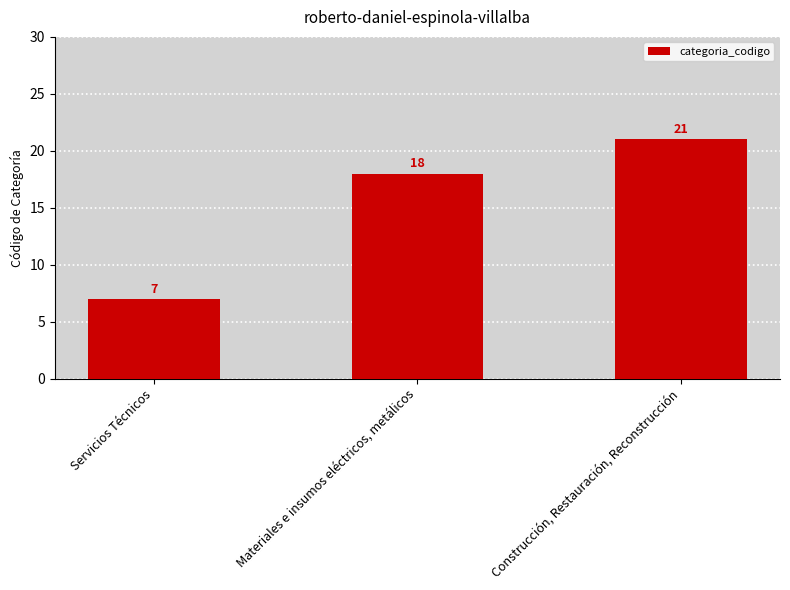

Reading right to left, list all the values displayed in this chart.

Construcción, Restauración, Reconstrucción=21	Materiales e insumos eléctricos, metálicos=18	Servicios Técnicos=7